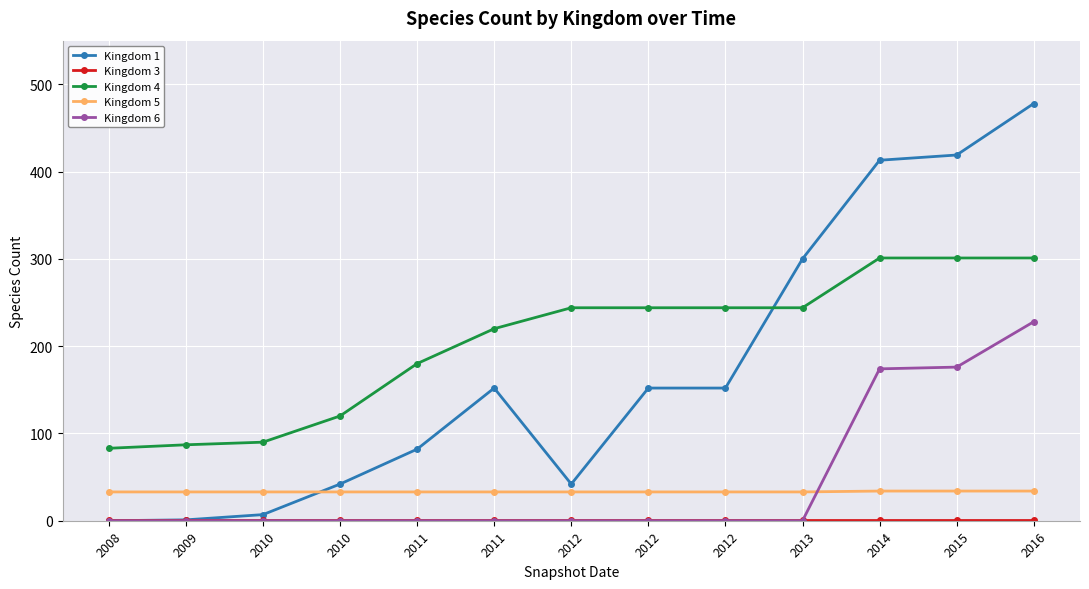

How many categories are shown in the chart?

13